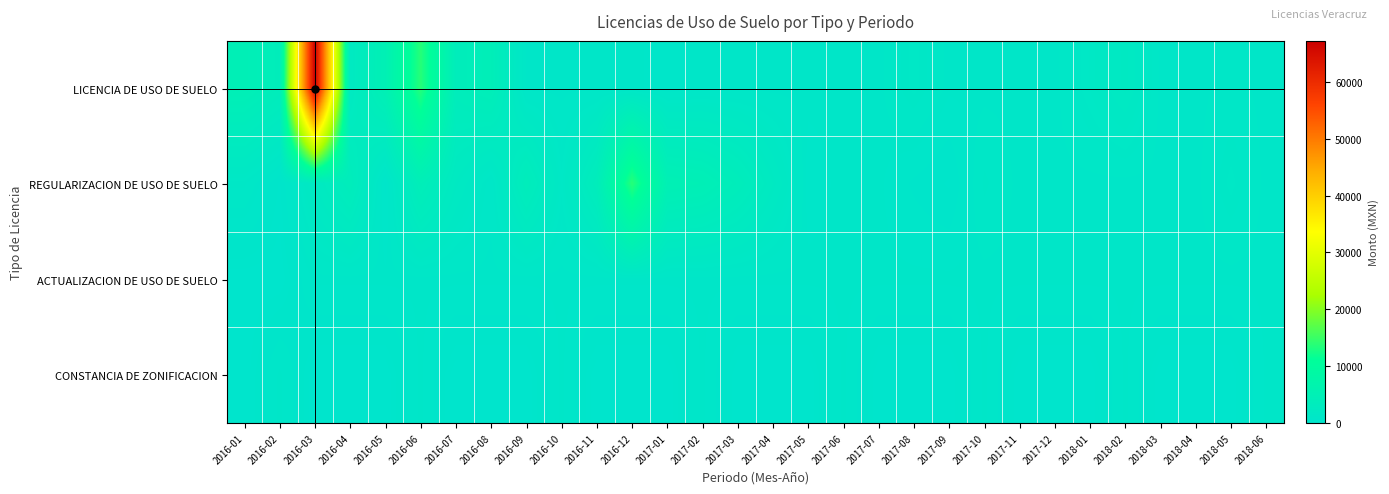

What is the spread (max minus min) of values at 2017-11?

840.0